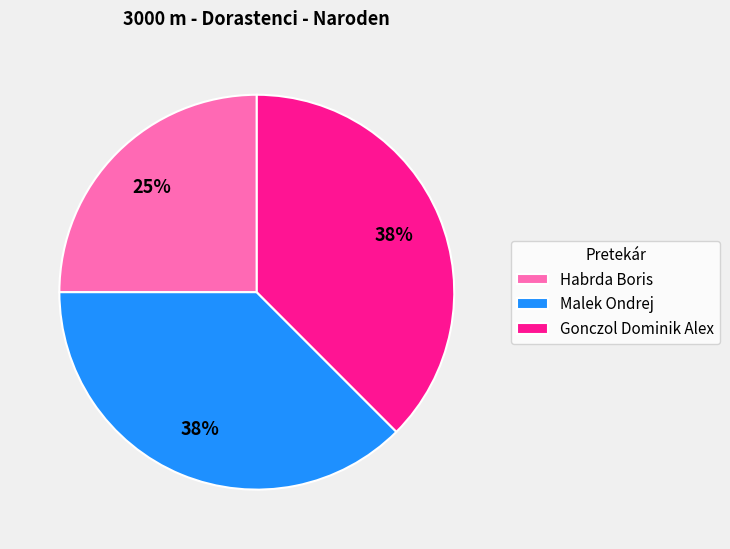

Is it true that Malek Ondrej is 45% of the pie?

False